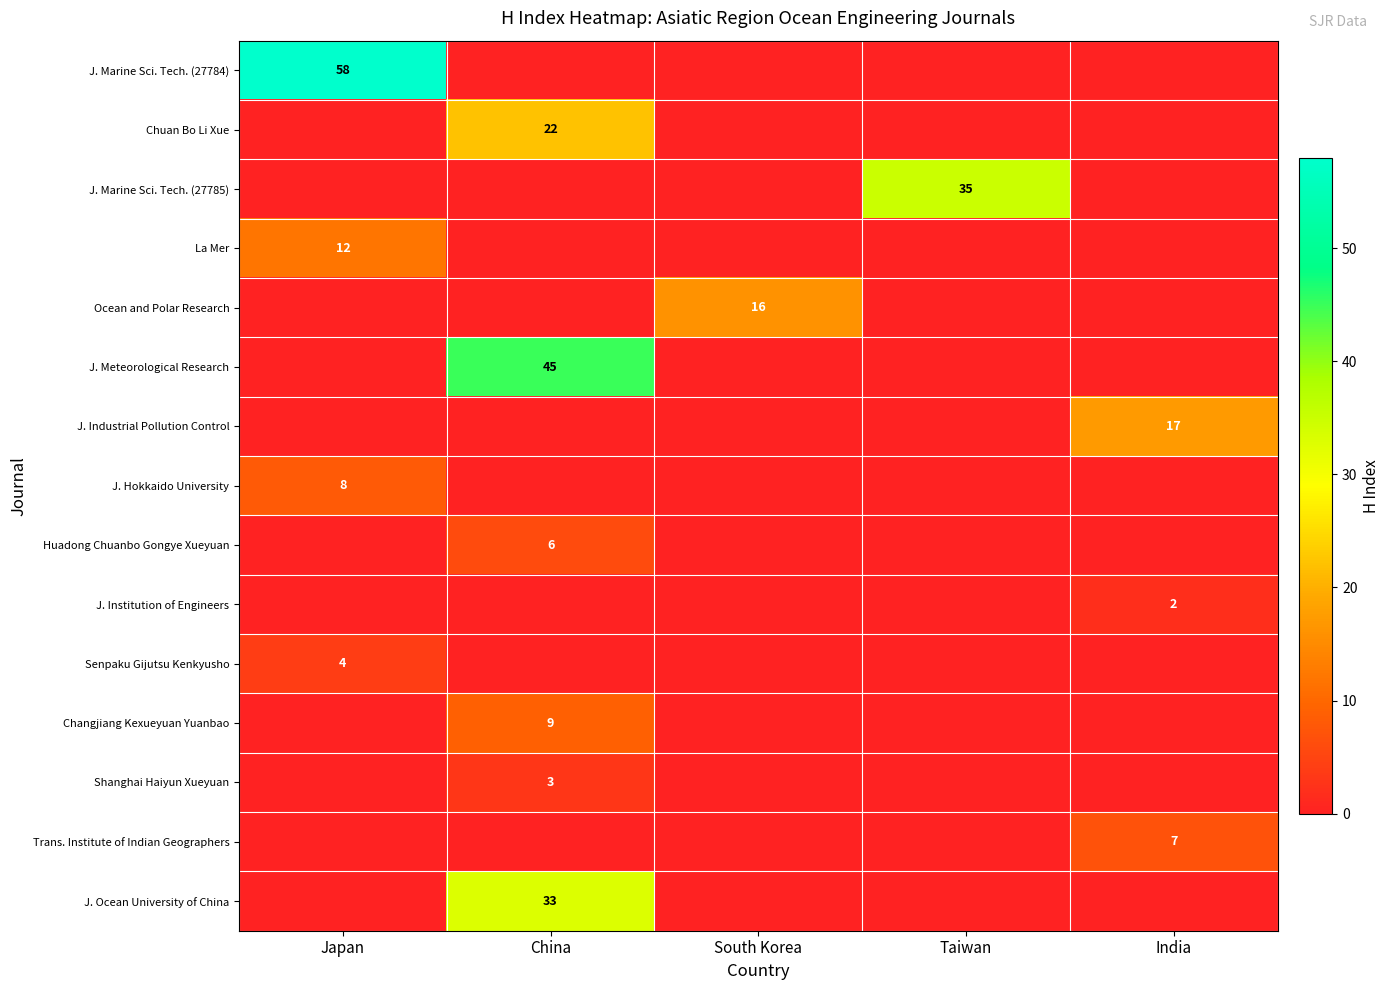

At which category is the sum across all series the highest?

China